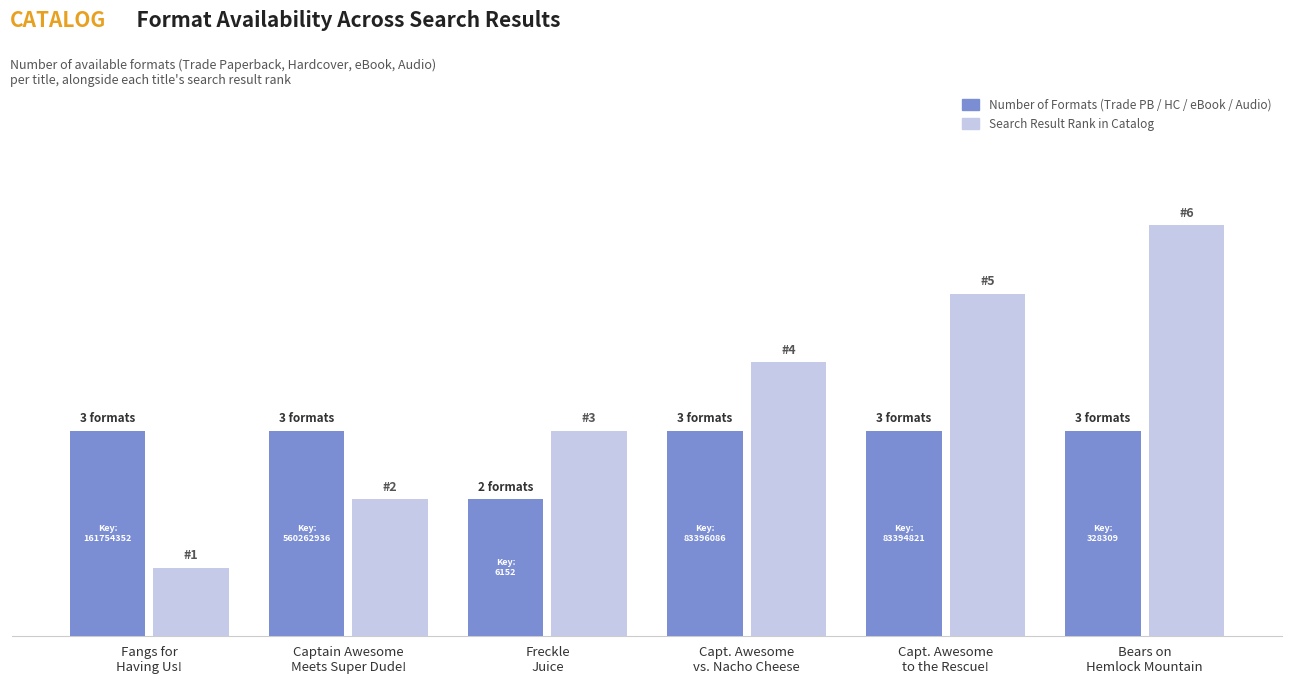

Is it true that Search Result Rank equals 7 at Capt. Awesome
to the Rescue!?

False